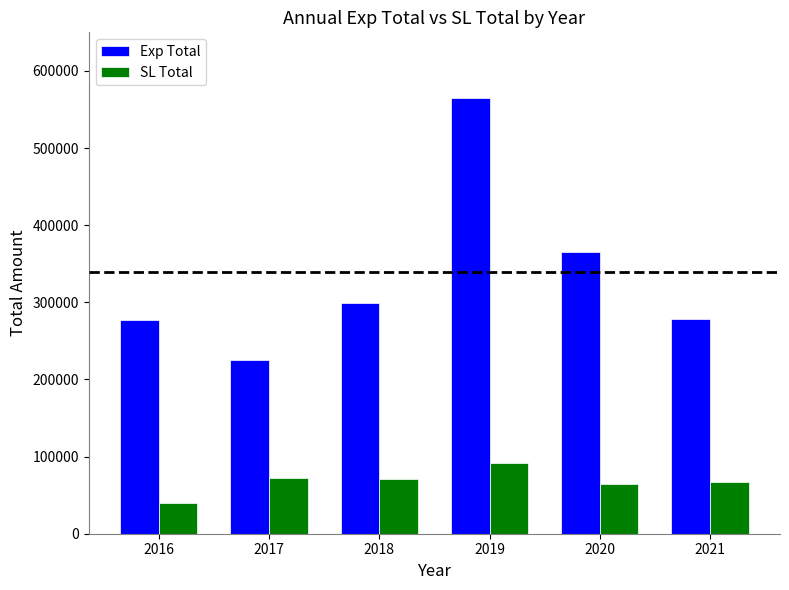

How many groups of bars are there?

6